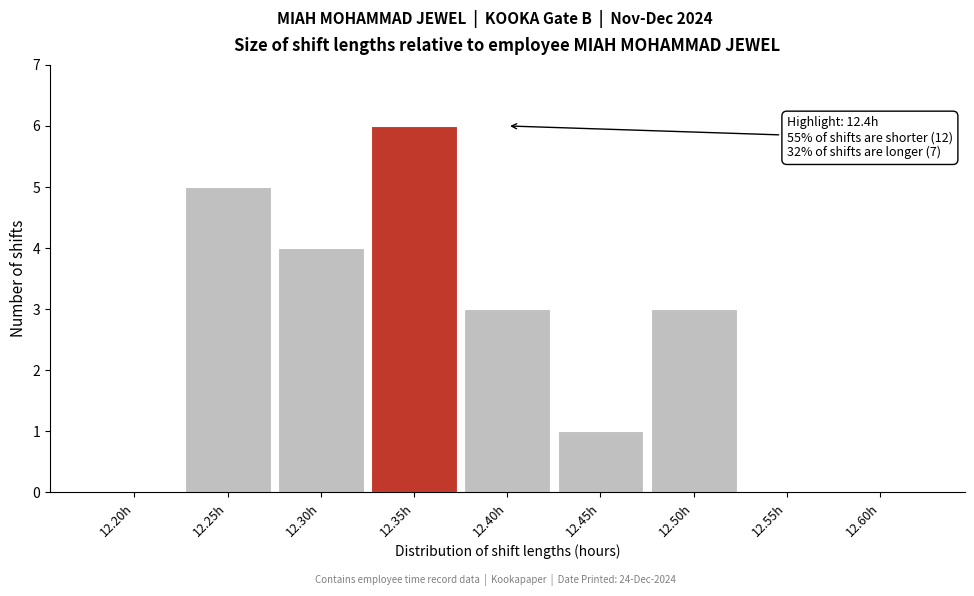

Reading left to right, transcribe all the data shown in this chart.

12.20h=0	12.25h=5	12.30h=4	12.35h=6	12.40h=3	12.45h=1	12.50h=3	12.55h=0	12.60h=0